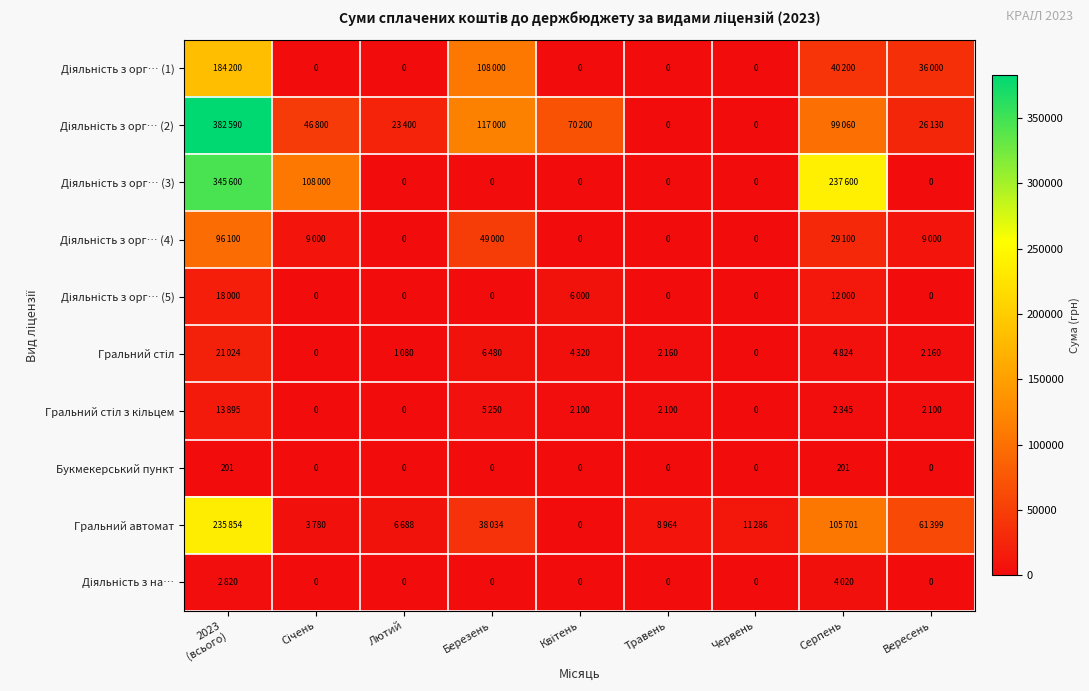

The Букмекерський пункт series shows -122 at Червень. True or false?

False